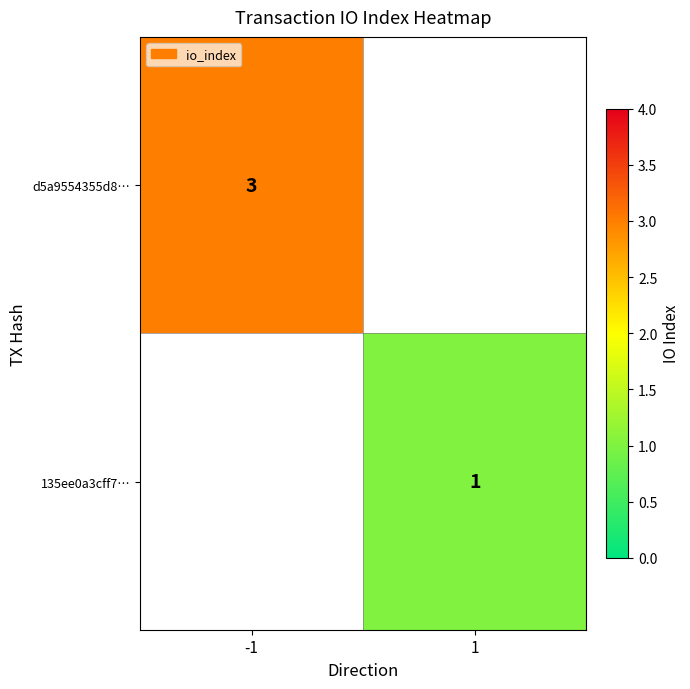

Is it true that d5a9554355d8… equals 2 at -1?

False